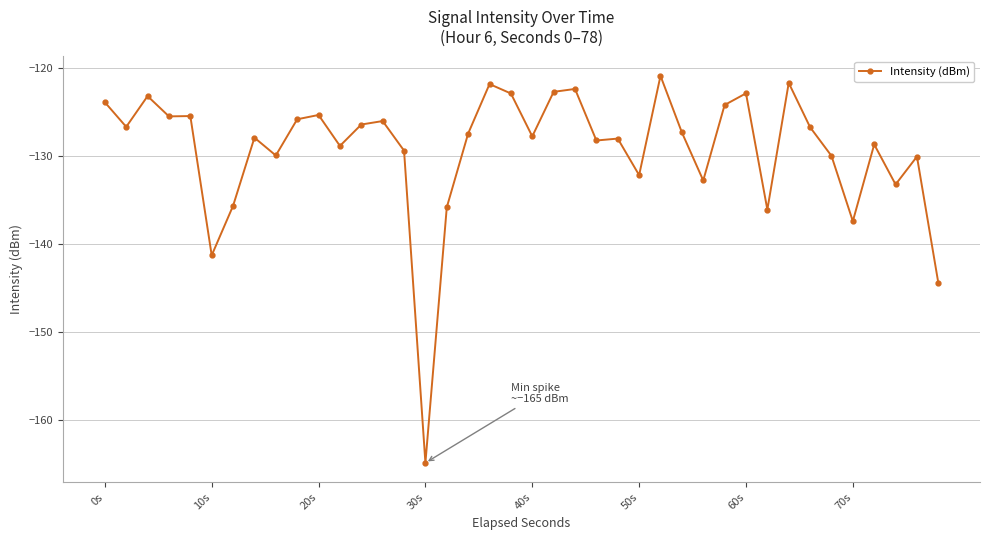

What is the value of the 16th point from the left?

-164.9